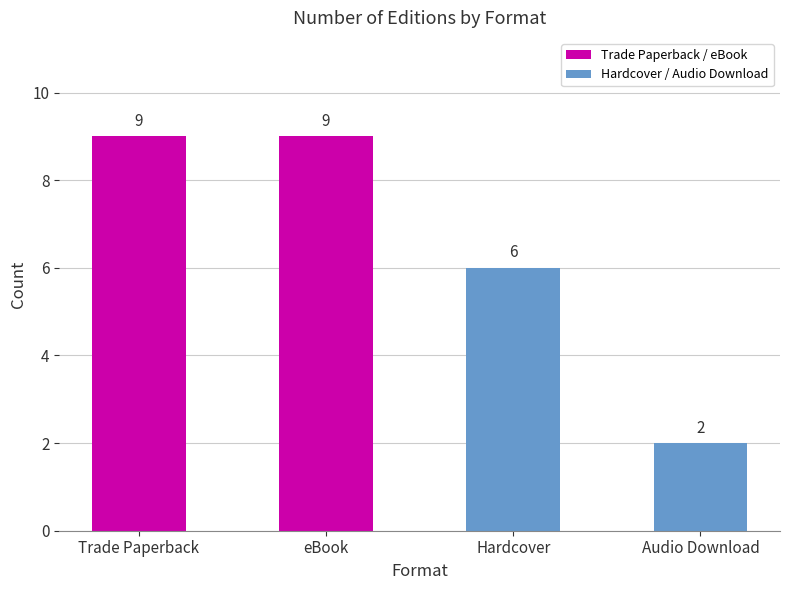

Reading left to right, list all the values displayed in this chart.

9	9	6	2